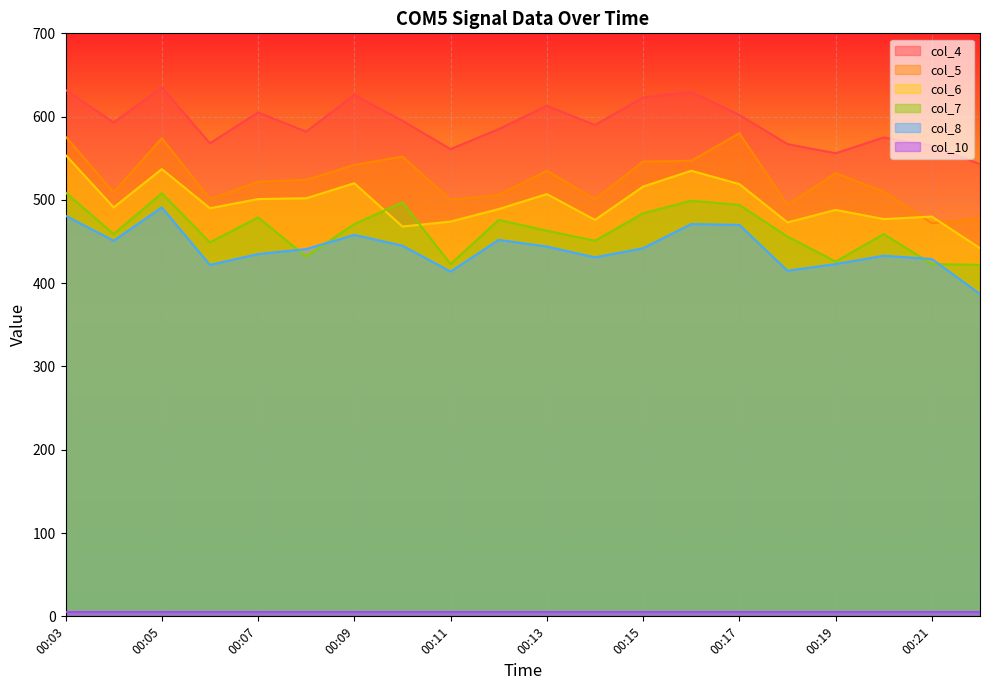

Which category has the highest value in the col_8 series?

00:05